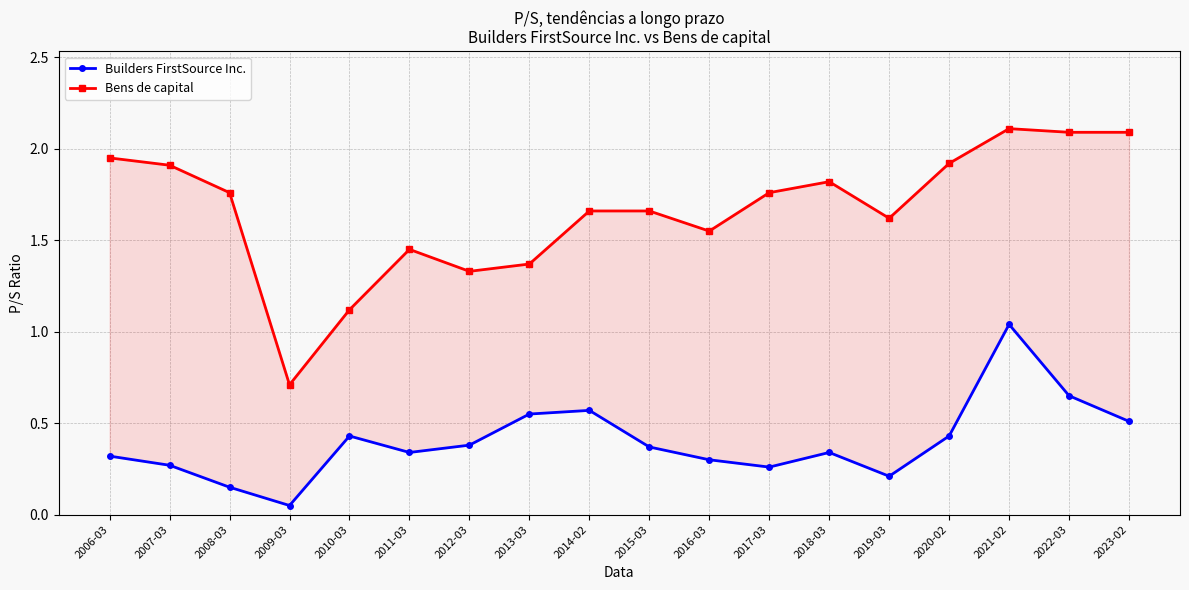

What is the sum of all Builders FirstSource Inc. values?

7.2